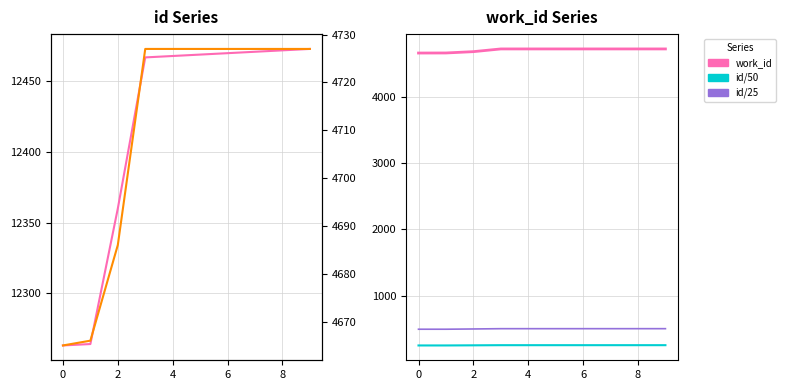

True or false: id/50 has more than 1 points higher than both neighbors.

False